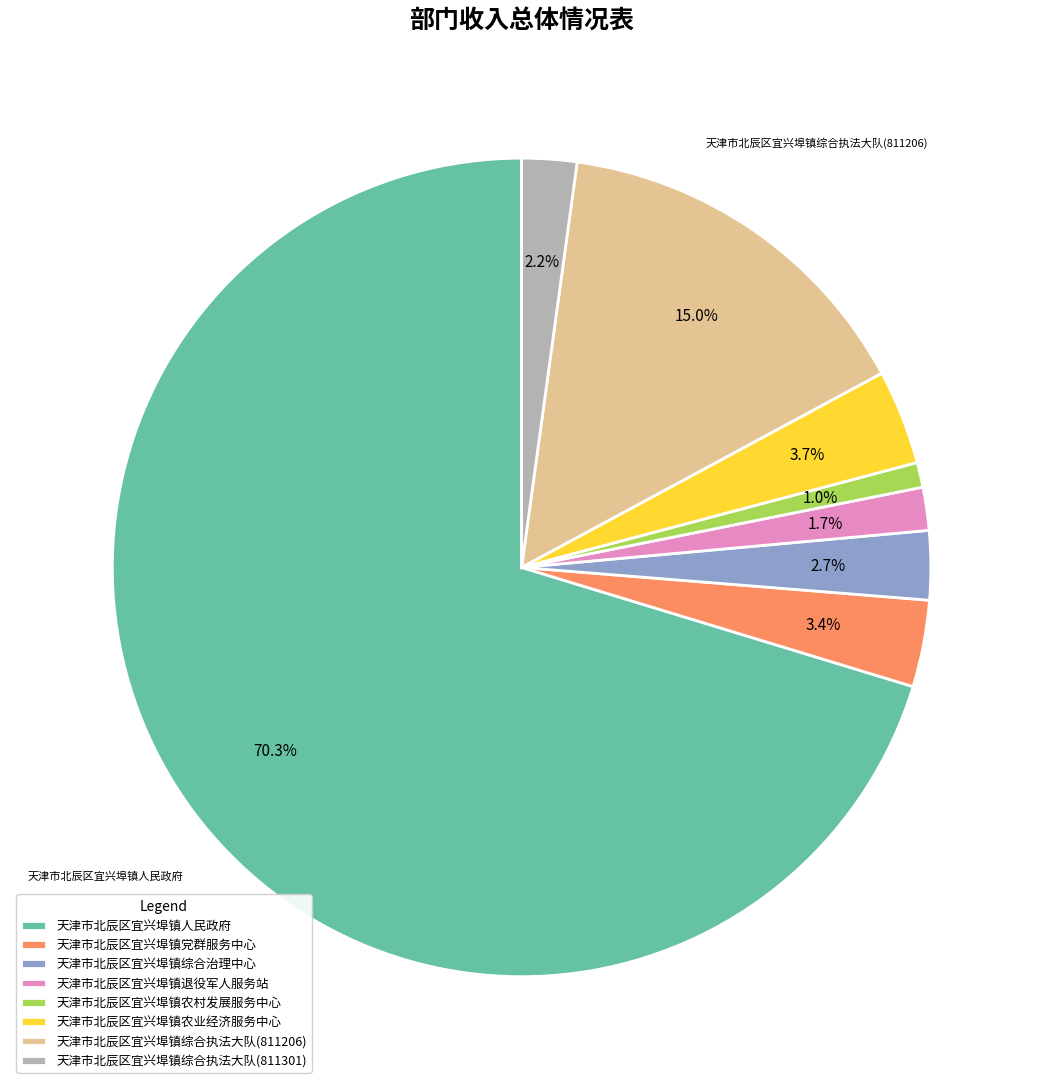

To the nearest percent, what is the difference between the largest and smallest slice percentages?

69%